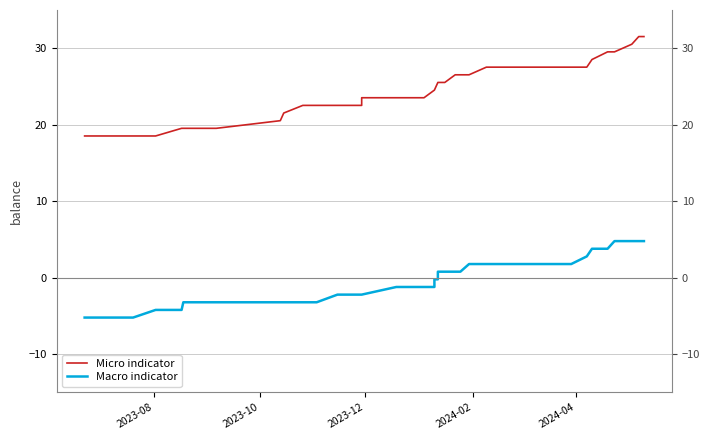

What is the sum of all Micro indicator values?

1000.0